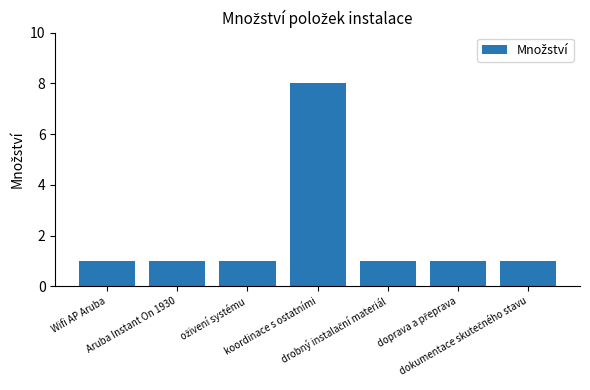

What is the maximum value shown in the chart?

8